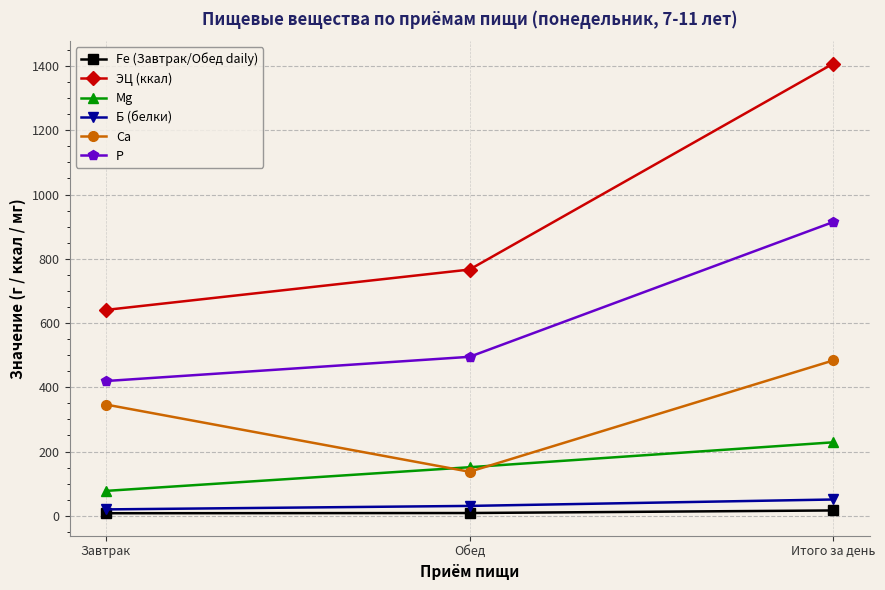

How many lines are shown in the chart?

6